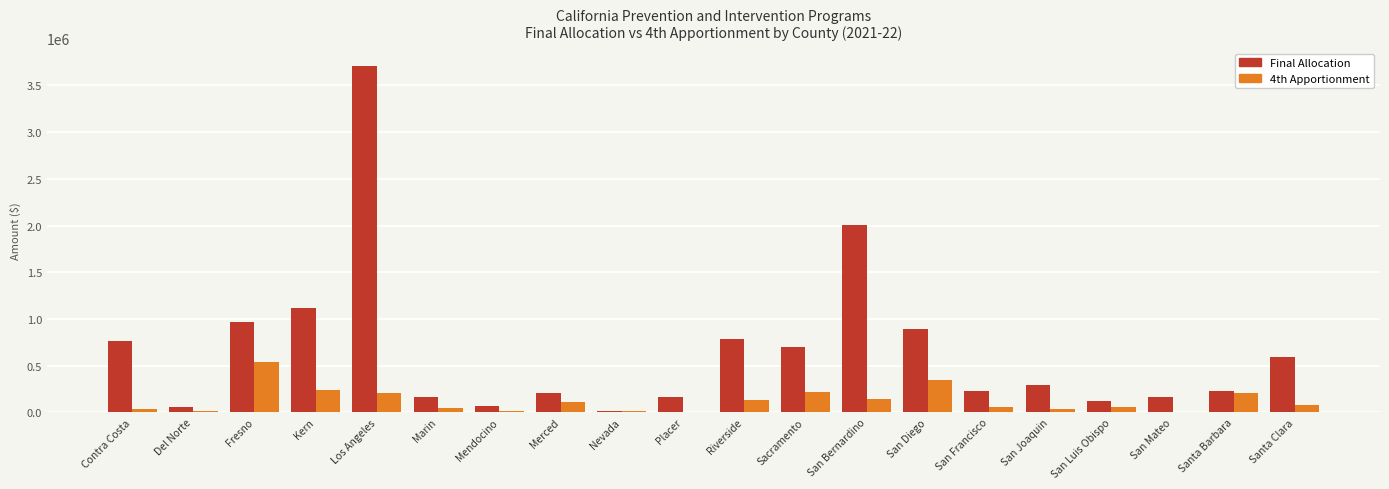

Which series has the largest range (max minus min)?

Final Allocation